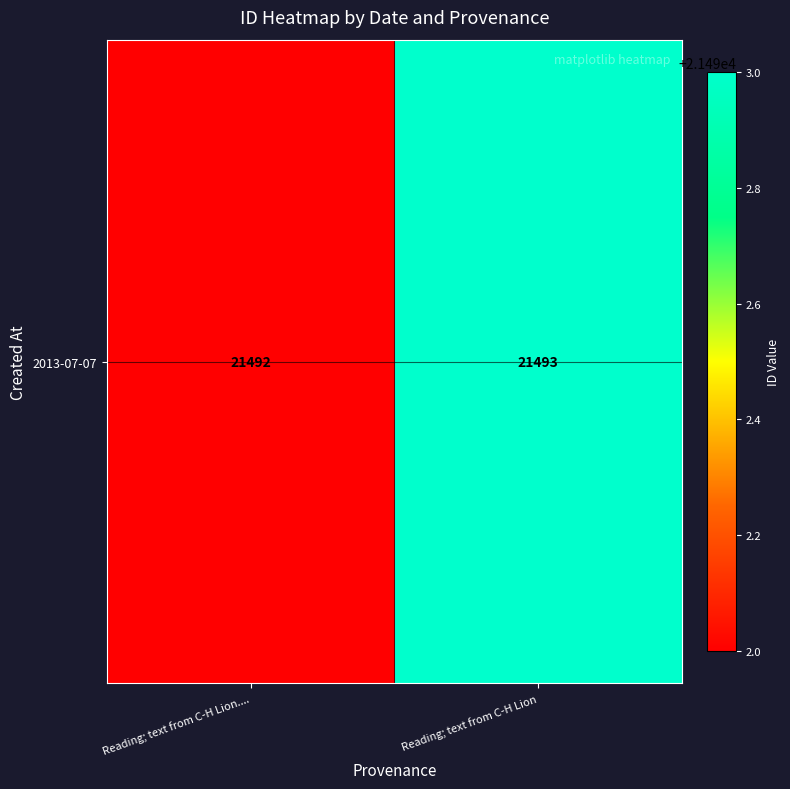

What is the smallest value displayed?

21492